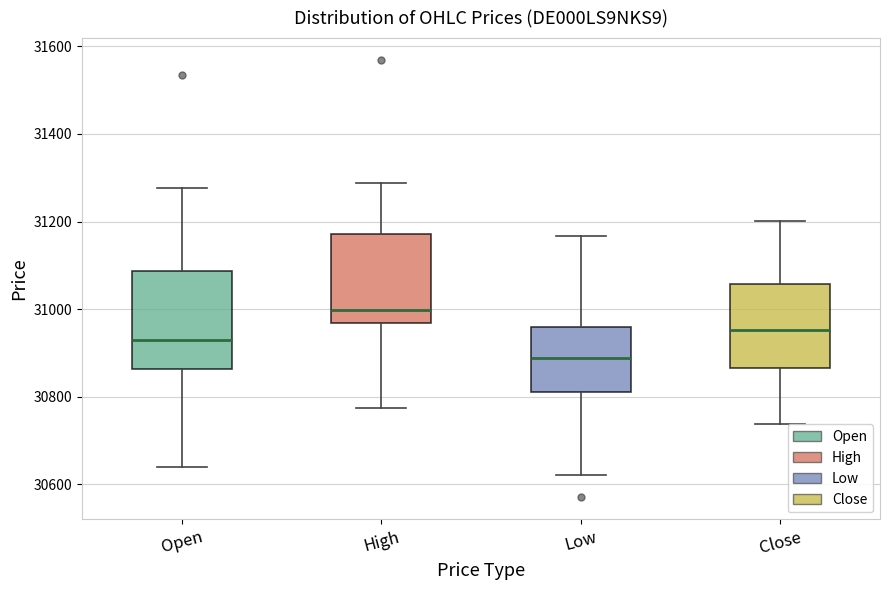

Where is the lower edge of the box for Open on the y-axis? The values are not printed on the chart, so give them approximately, as read against the axis.

30860